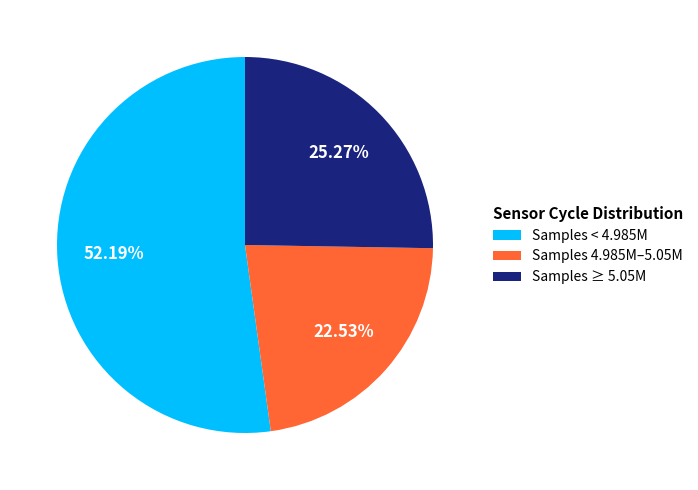

Is there a majority slice in this chart?

Yes